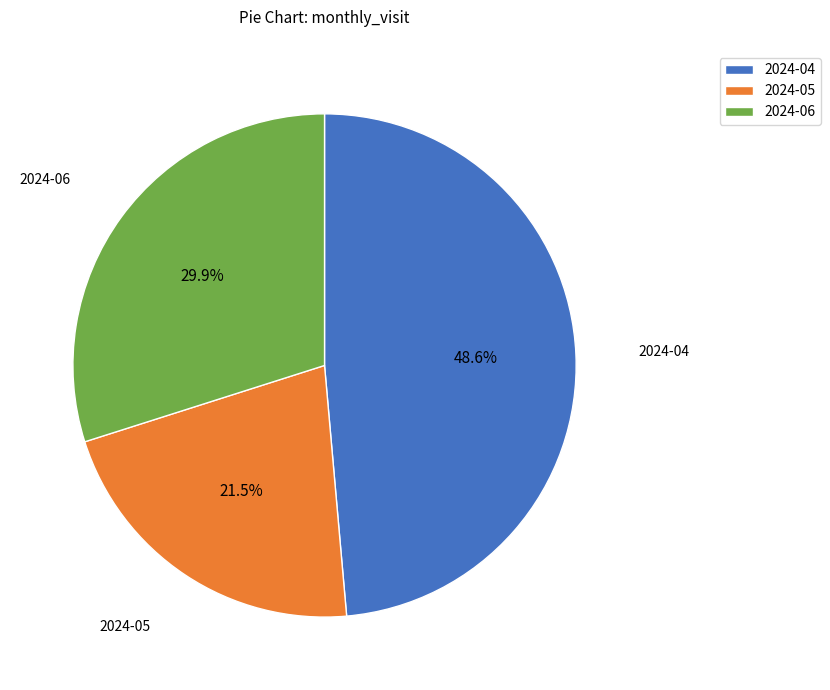

True or false: 2024-06 accounts for 30% of the total.

True